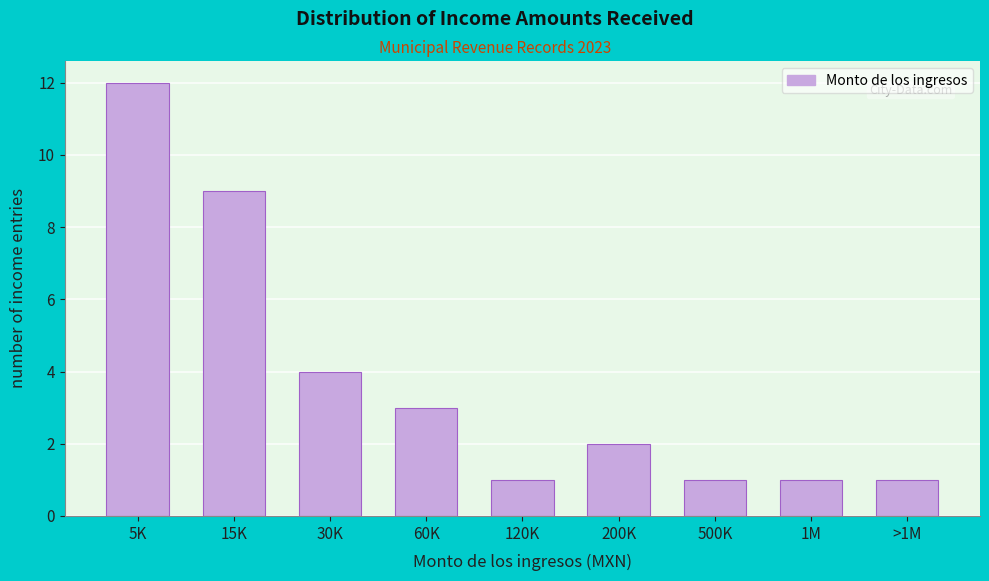

Reading left to right, extract all data points from this chart.

12	9	4	3	1	2	1	1	1